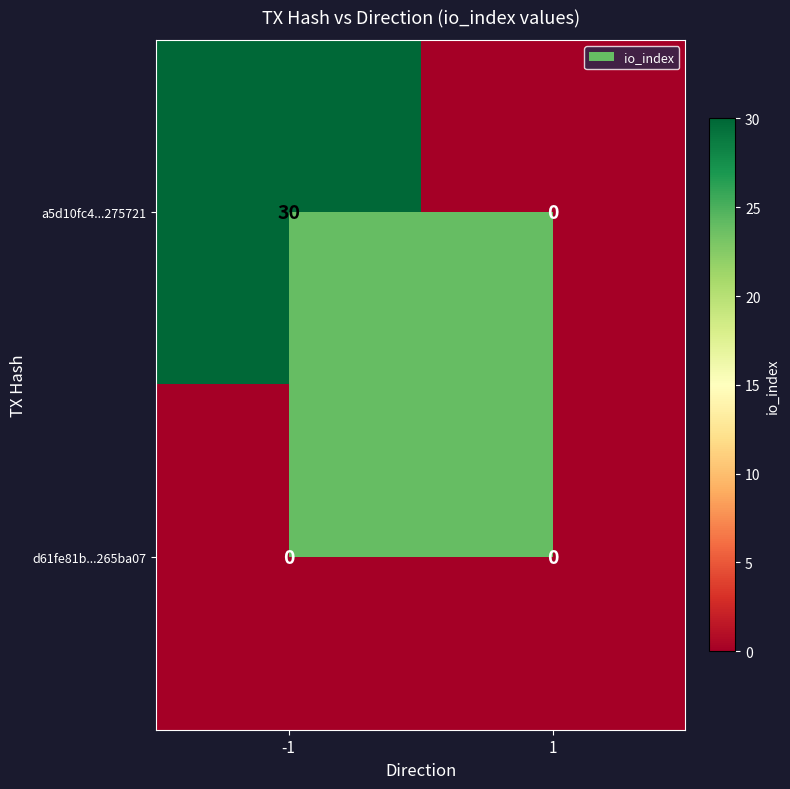

List the series in order of their overall mean, highest first.

a5d10fc4...275721, d61fe81b...265ba07